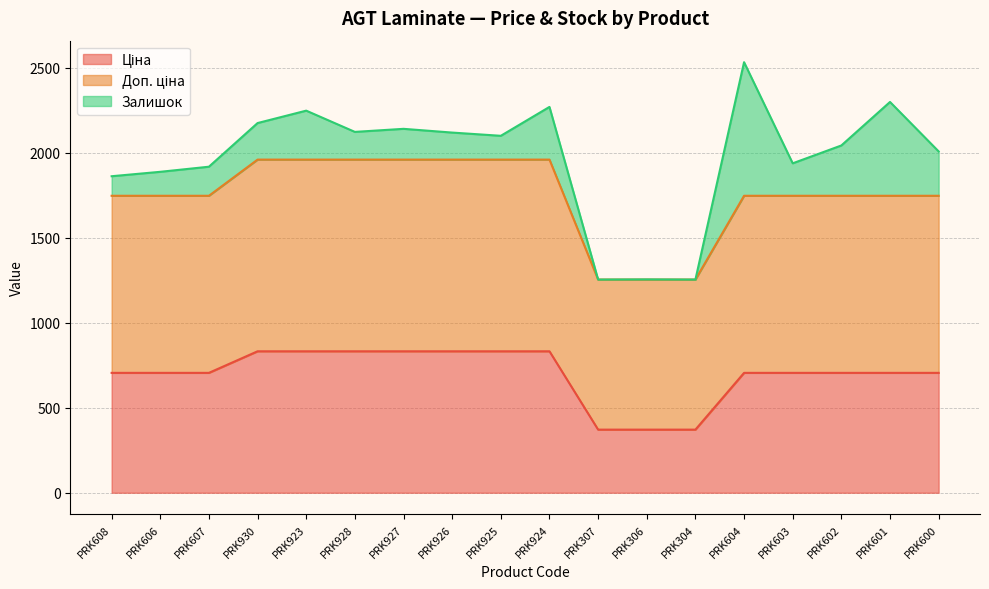

How many lines are shown in the chart?

3